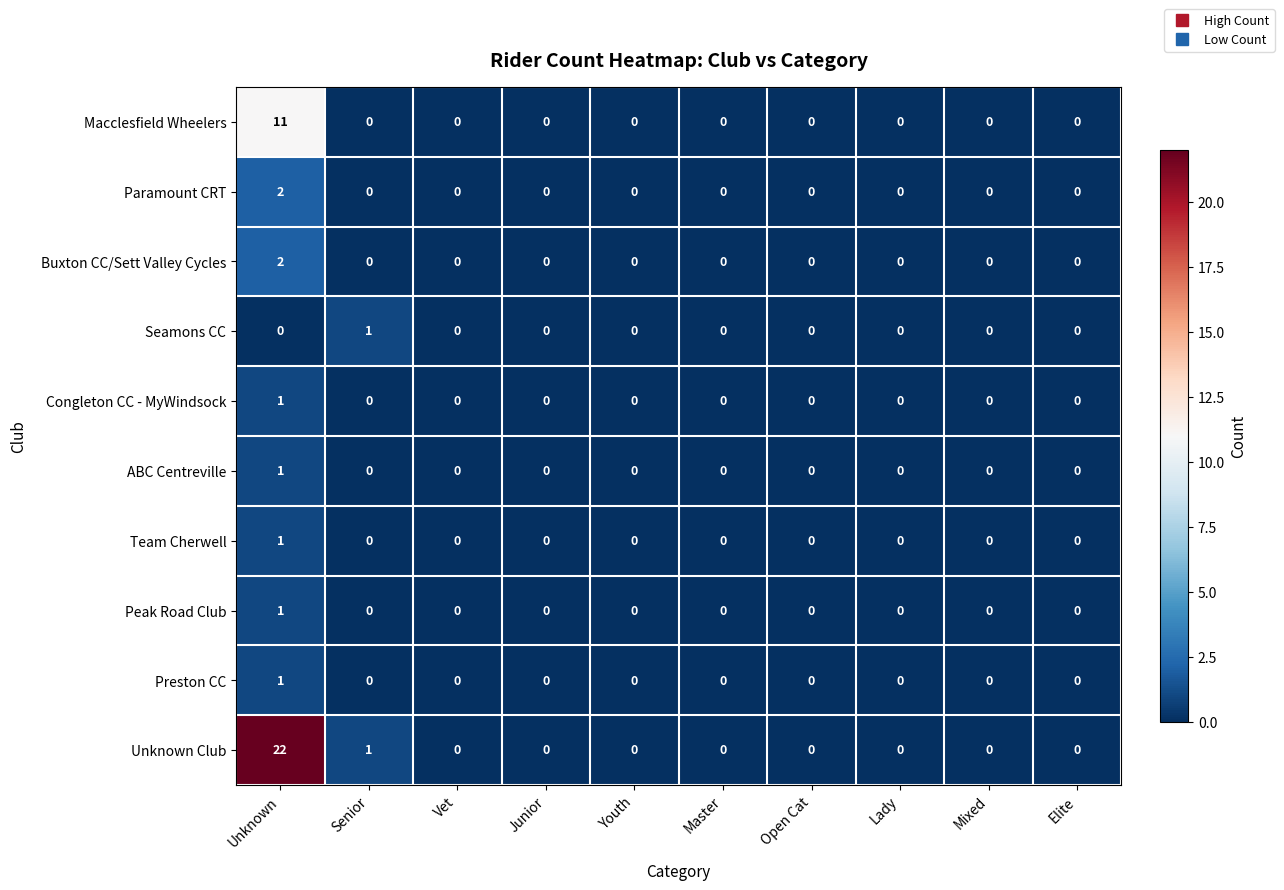

What is the sum of all Macclesfield Wheelers values?

11